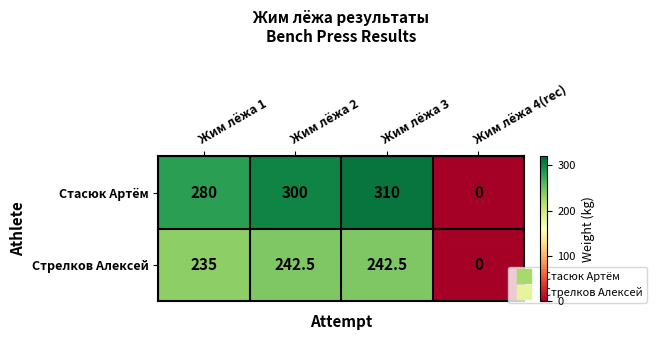

How many categories are shown in the chart?

4